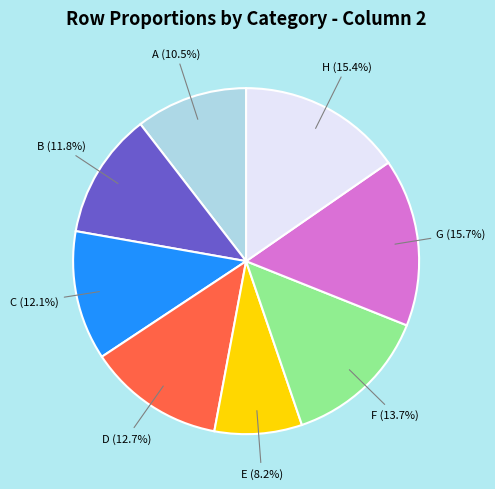

Is there any slice that represents more than half of the pie?

No